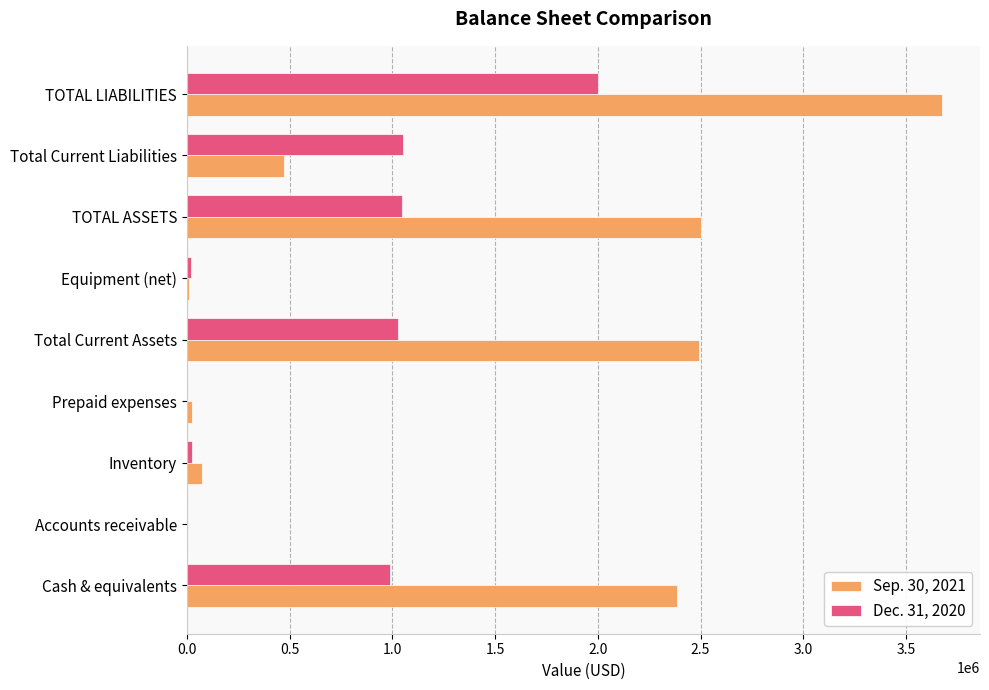

Which label corresponds to the largest value in the chart?

TOTAL LIABILITIES